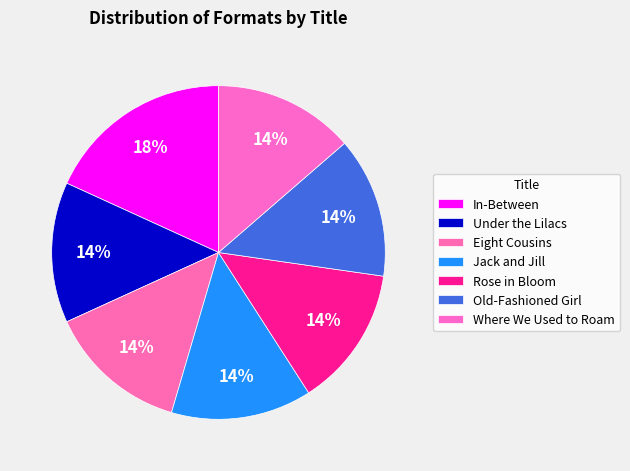

Does Where We Used to Roam represent more than half of the total?

No